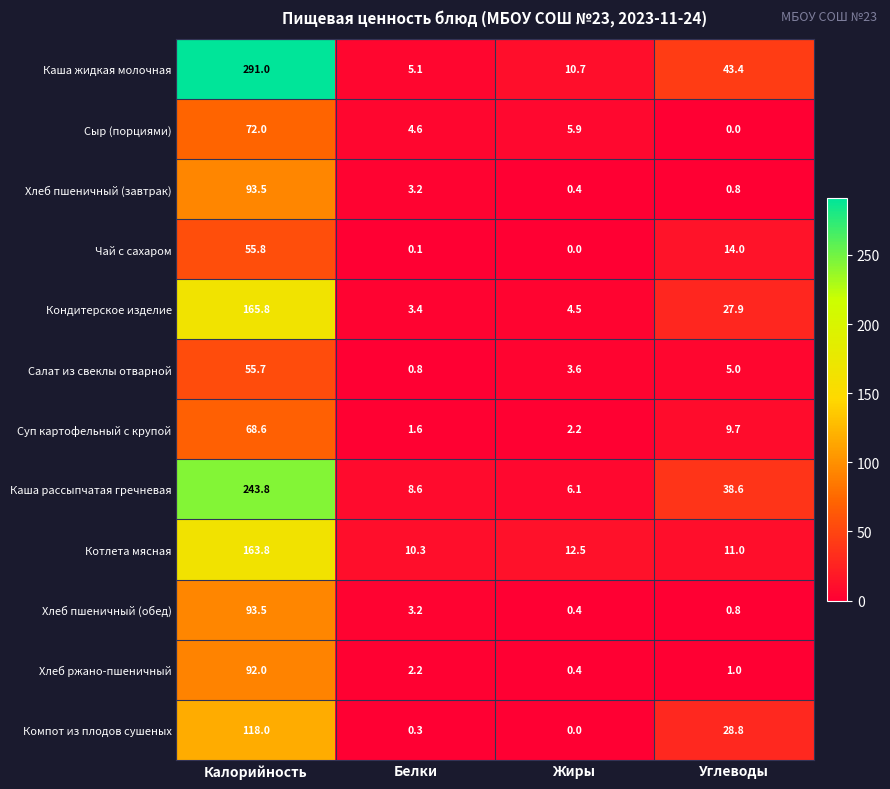

What is the difference between the highest and lowest values at Калорийность?

235.3